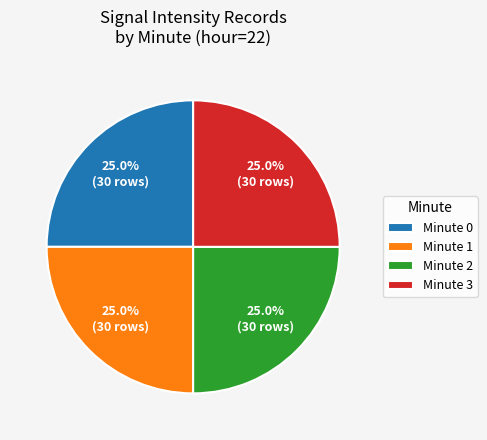

Approximately how many times larger is the value at Minute 1 compared to Minute 3?

1.0